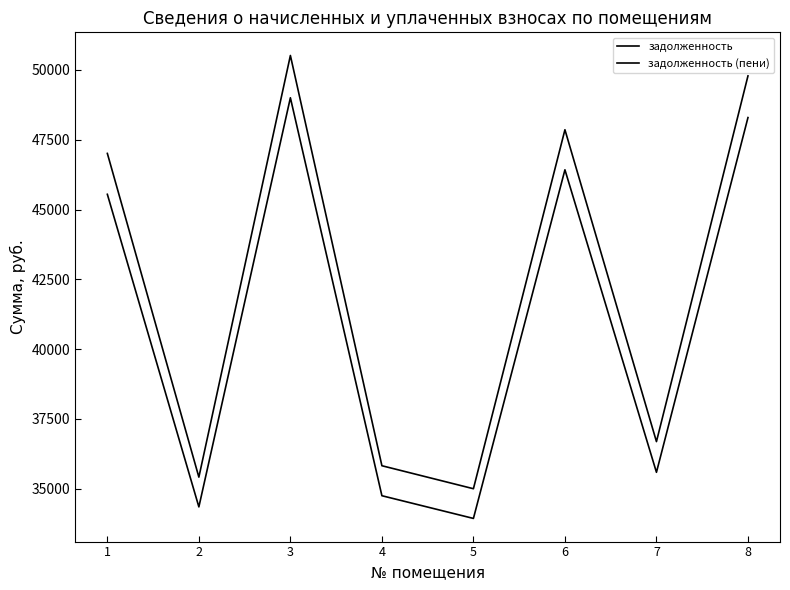

Does the chart have visible grid lines?

No